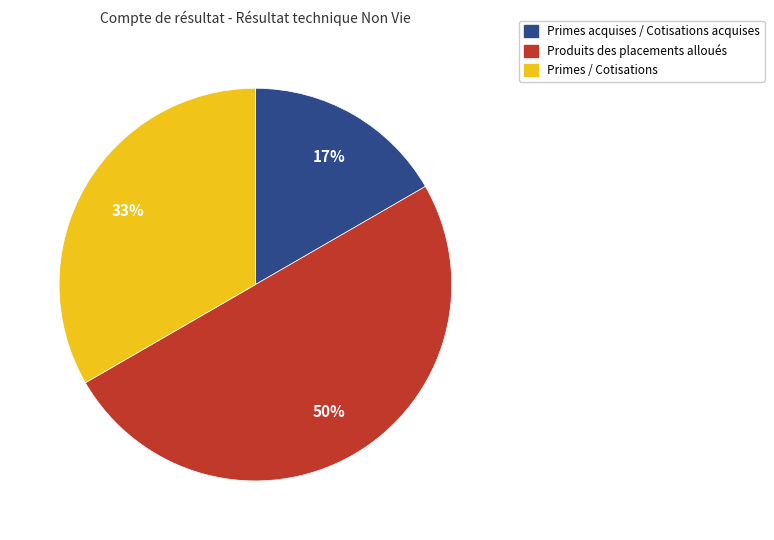

Is Primes acquises / Cotisations acquises the majority of the pie?

No